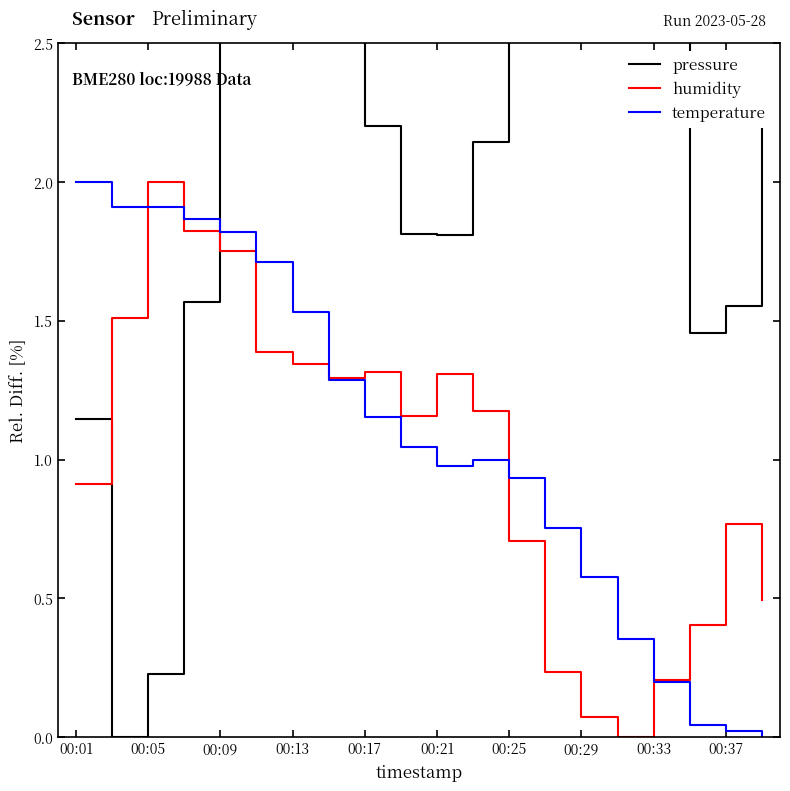

Reading right to left, extract all data points from this chart.

pressure: 2.3	1.6	1.5	2.5	2.9	3.5	3.2	3.0	2.1	1.8	1.8	2.2	2.8	3.6	4.1	2.9	1.6	0.2	0.0	1.1
humidity: 0.5	0.8	0.4	0.2	0.0	0.1	0.2	0.7	1.2	1.3	1.2	1.3	1.3	1.3	1.4	1.8	1.8	2.0	1.5	0.9
temperature: 0.0	0.0	0.0	0.2	0.4	0.6	0.8	0.9	1.0	1.0	1.0	1.2	1.3	1.5	1.7	1.8	1.9	1.9	1.9	2.0